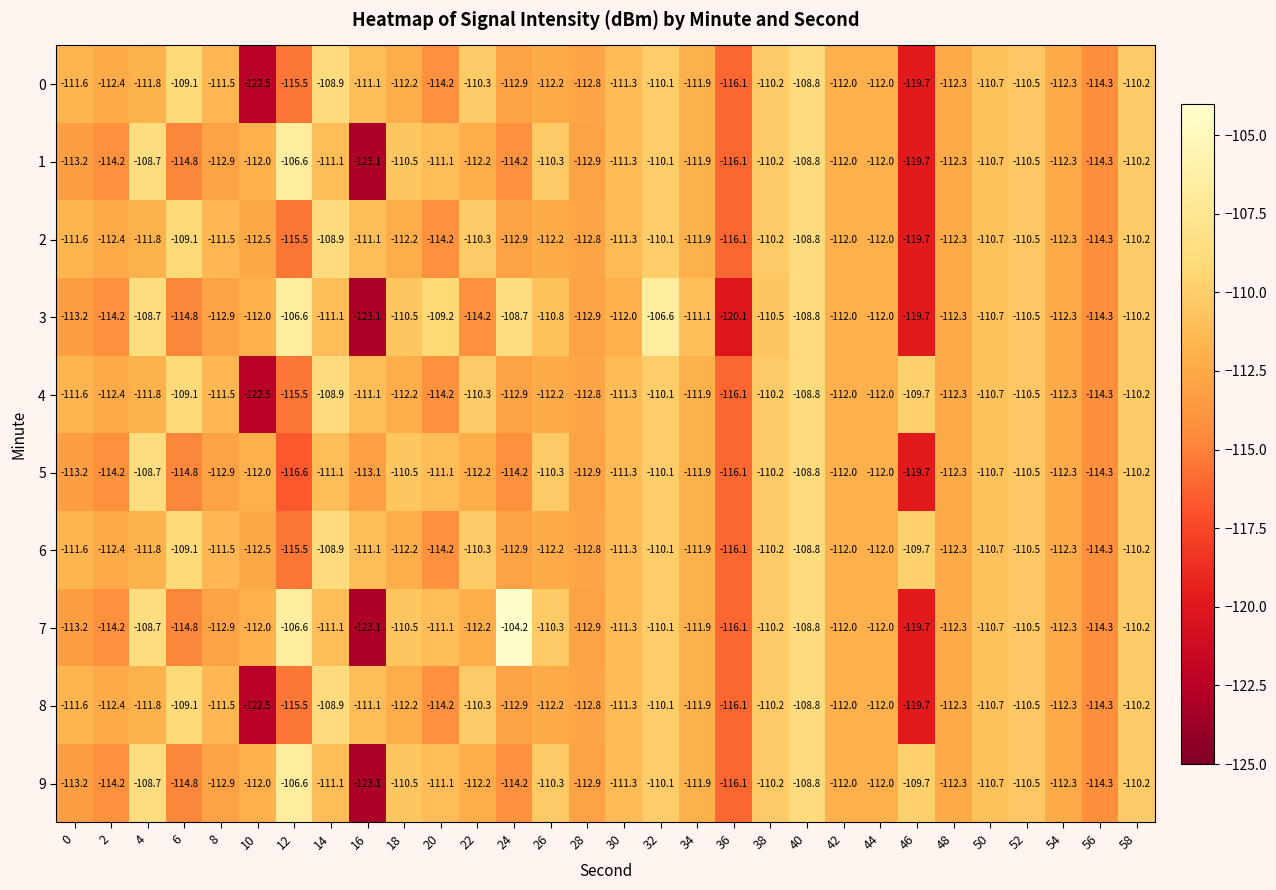

What is the average value of the 3 series?

-112.2